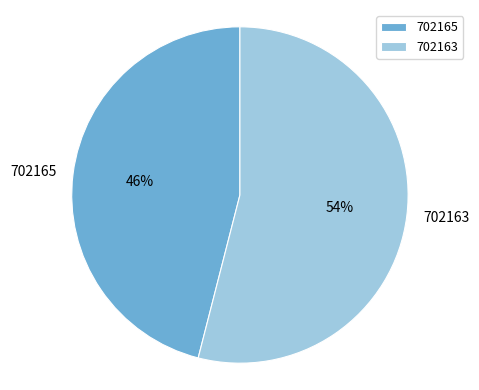

Between 702165 and 702163, which is larger?

702163